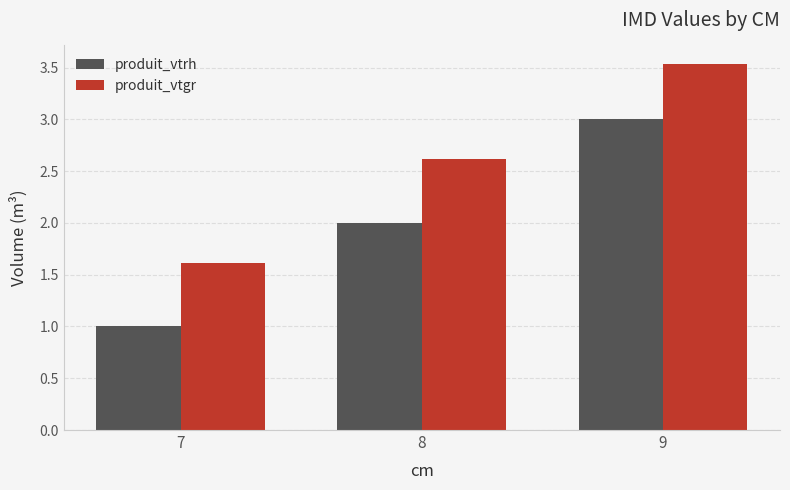

What are all the series names shown in the legend?

produit_vtrh, produit_vtgr